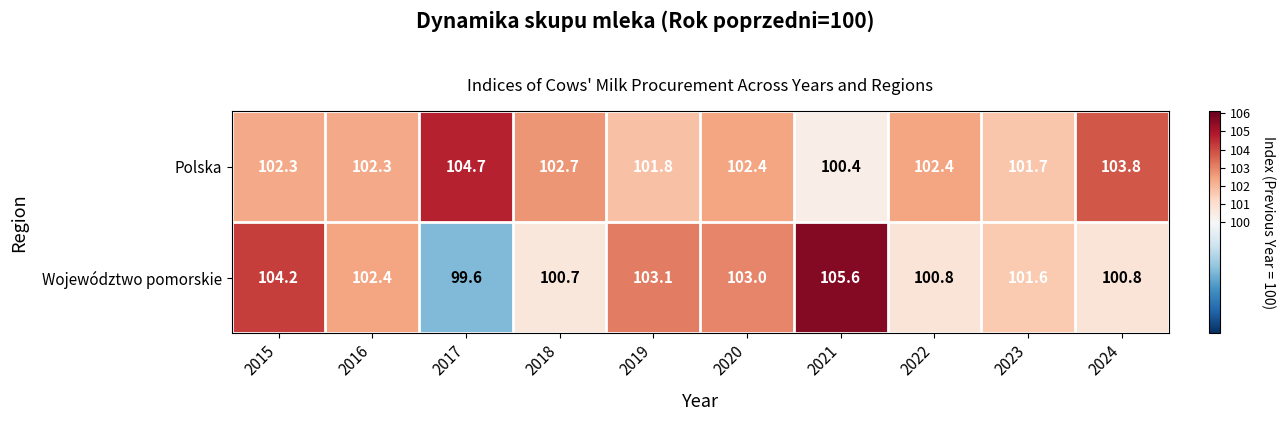

The value of Województwo pomorskie at 2022 is 35.5. True or false?

False